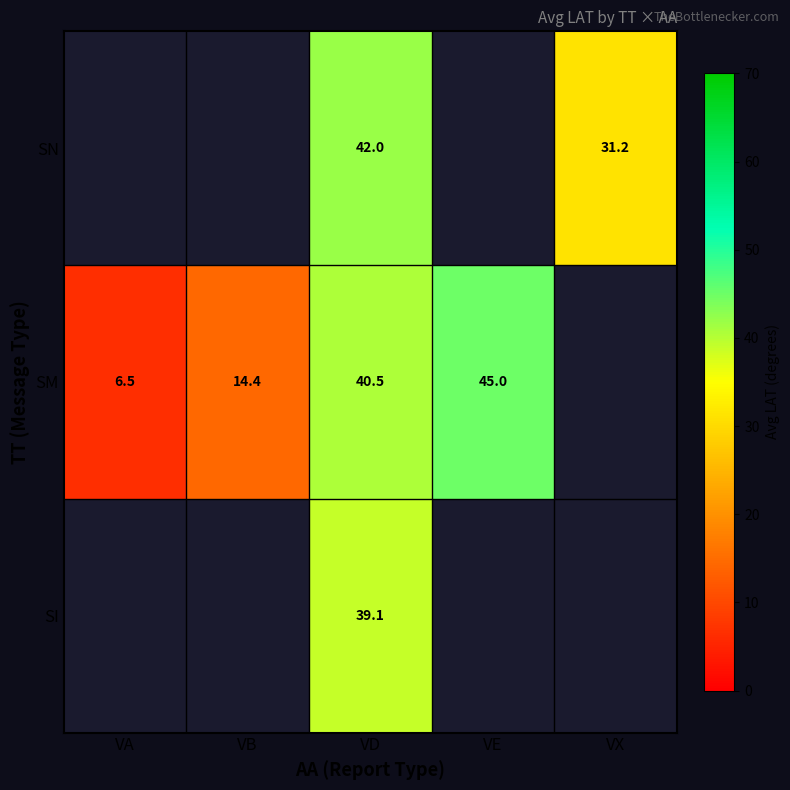

What is the total value across all series at VD?

121.6